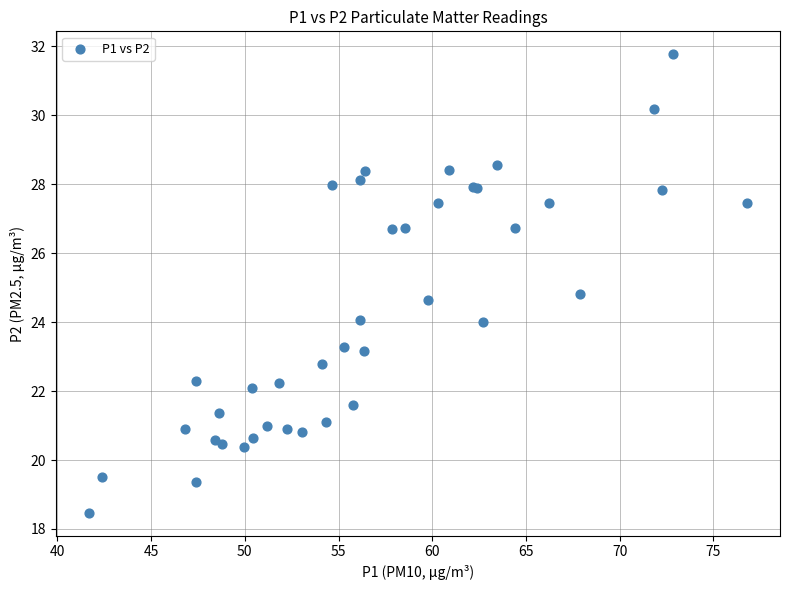

What Y value in the scatter plot is closest to 25?

24.8